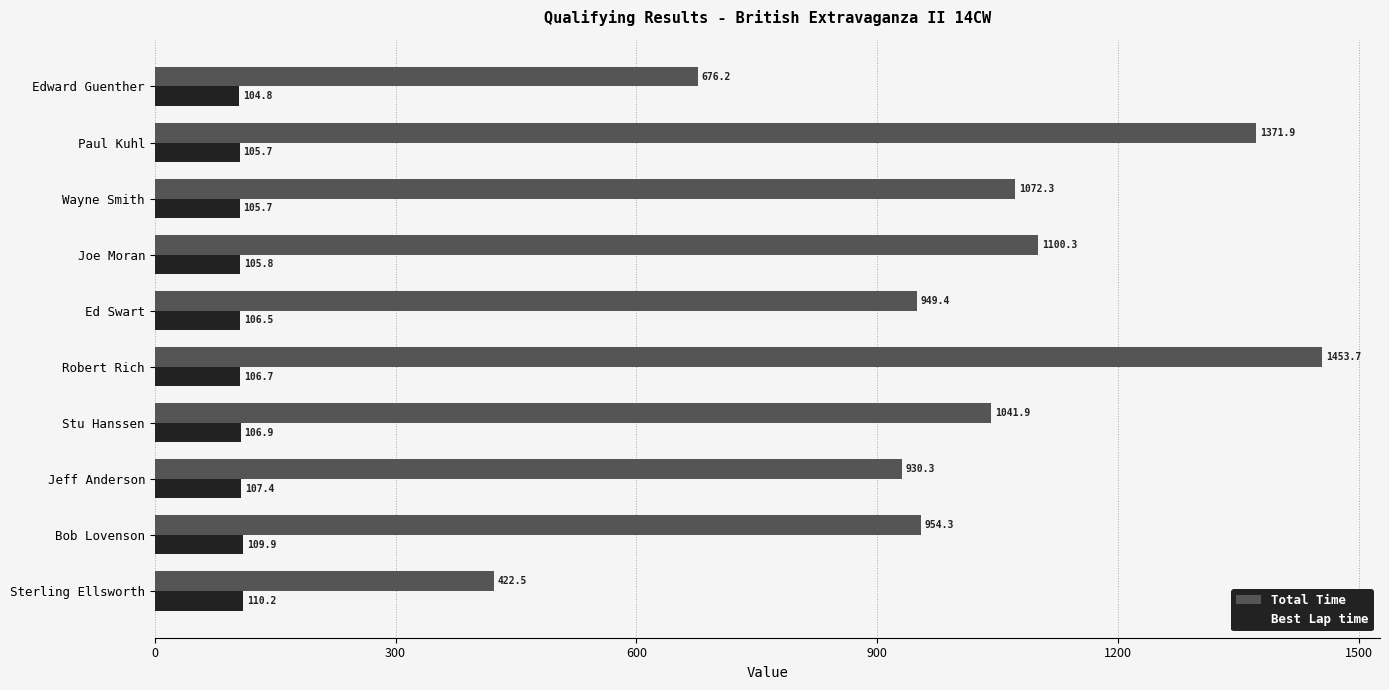

Which series has the widest spread of values?

Total Time